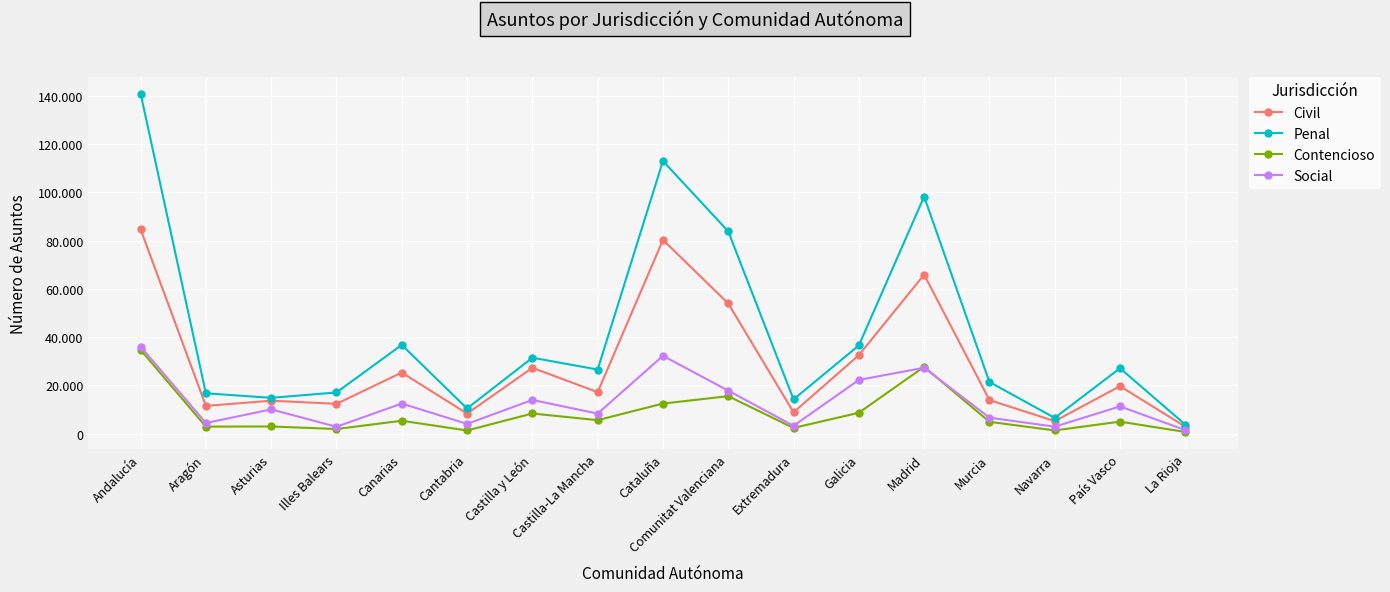

Between Andalucía and La Rioja, which series saw the biggest shift?

Penal